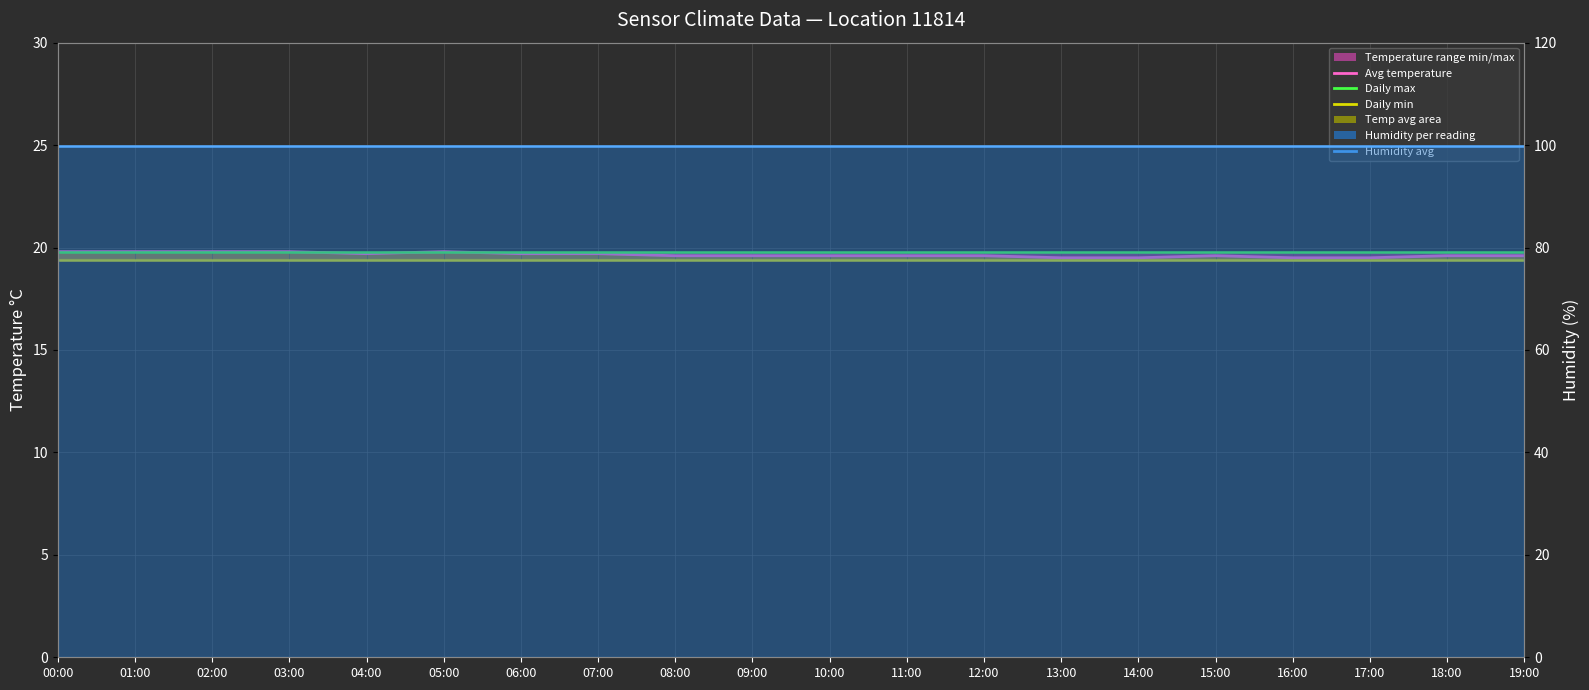

List the labels in order of Daily min temperature value, largest first.

00:00, 01:00, 02:00, 03:00, 04:00, 05:00, 06:00, 07:00, 08:00, 09:00, 10:00, 11:00, 12:00, 13:00, 14:00, 15:00, 16:00, 17:00, 18:00, 19:00